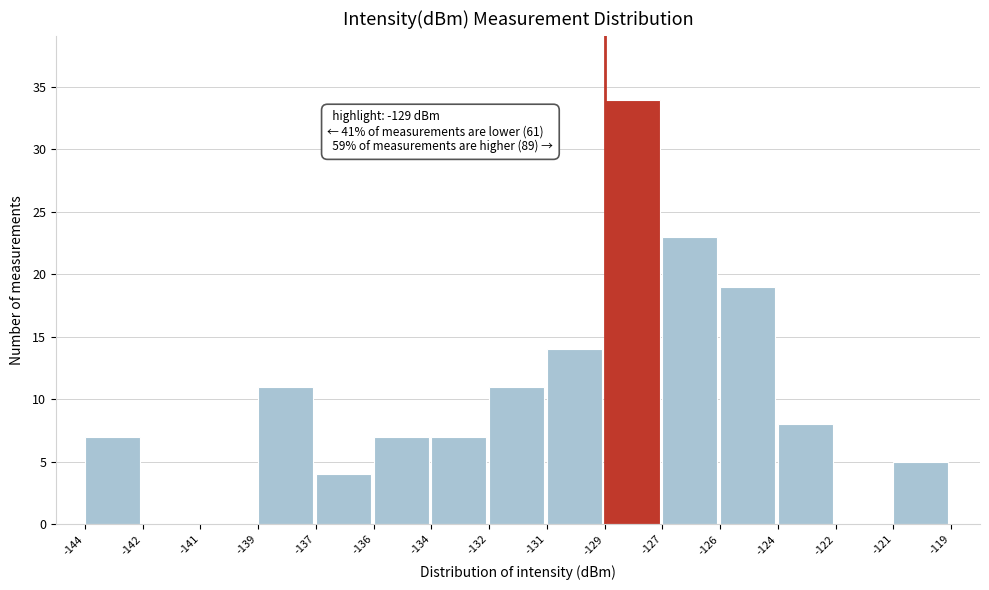

Reading left to right, transcribe all the data shown in this chart.

-144=7	-142=0	-141=0	-139=11	-137=4	-136=7	-134=7	-132=11	-131=14	-129=34	-127=23	-126=19	-124=8	-122=0	-121=5